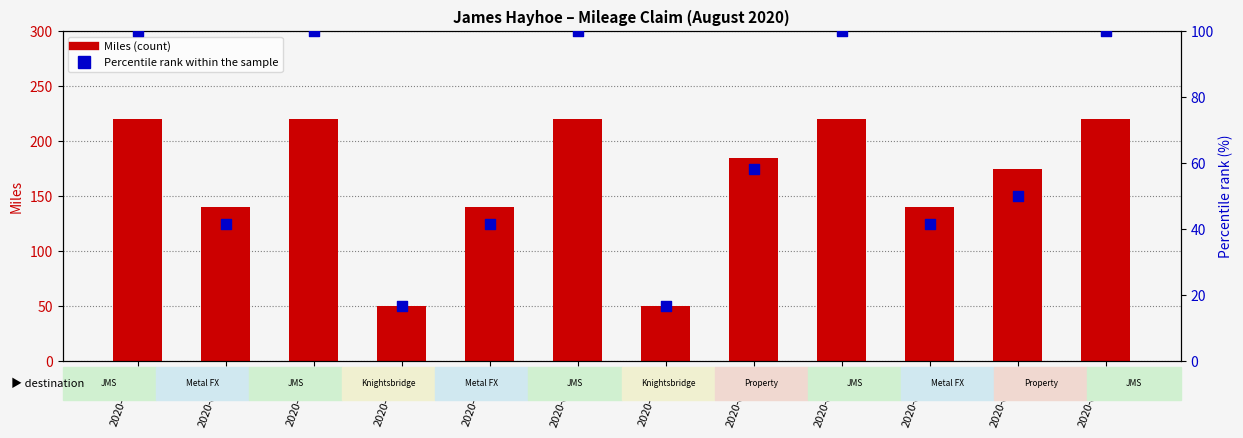

Is the value of Miles at 2020-08-03 greater than the value of Percentile rank within the sample at 2020-08-25?

Yes